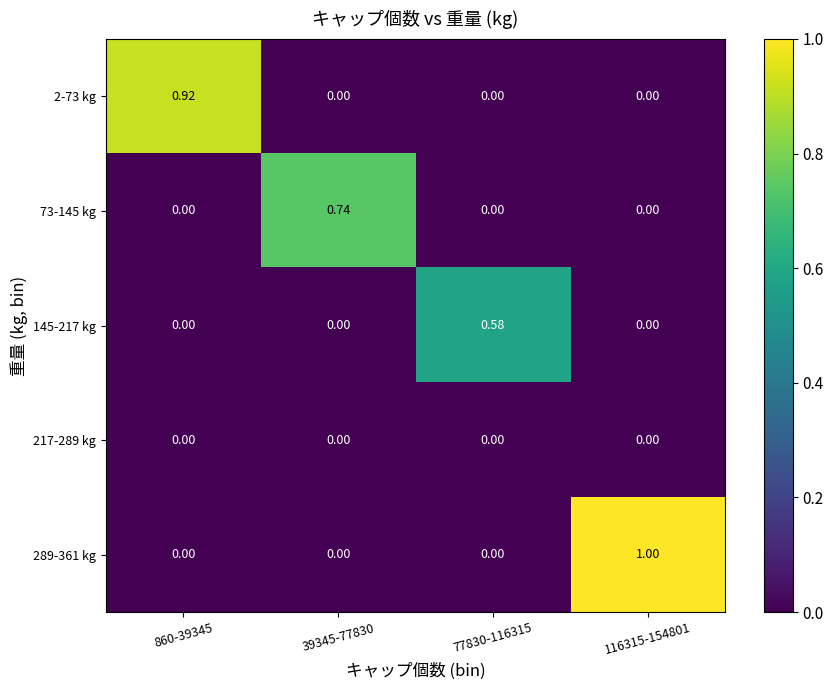

How many values in 2-73 kg are above zero?

1